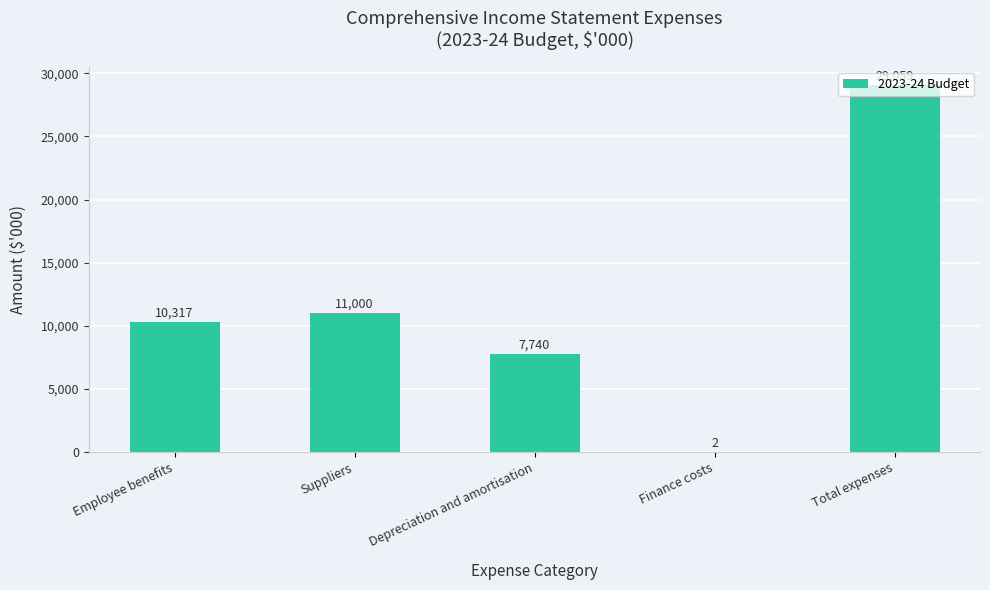

What is the average value?

11624